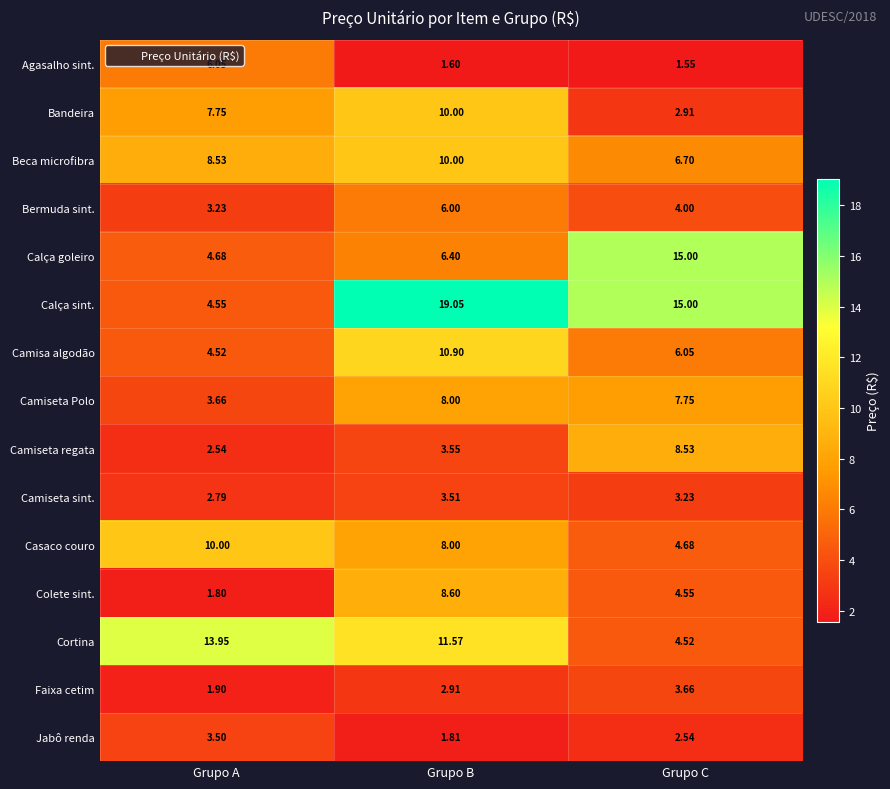

At which category is the sum across all series the highest?

Grupo B